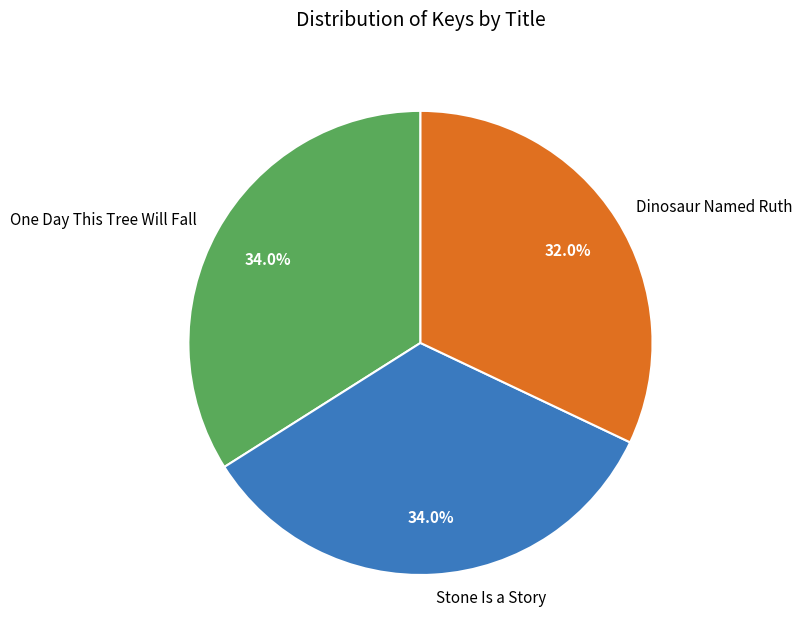

To the nearest percent, what is the difference between the largest and smallest slice percentages?

2%